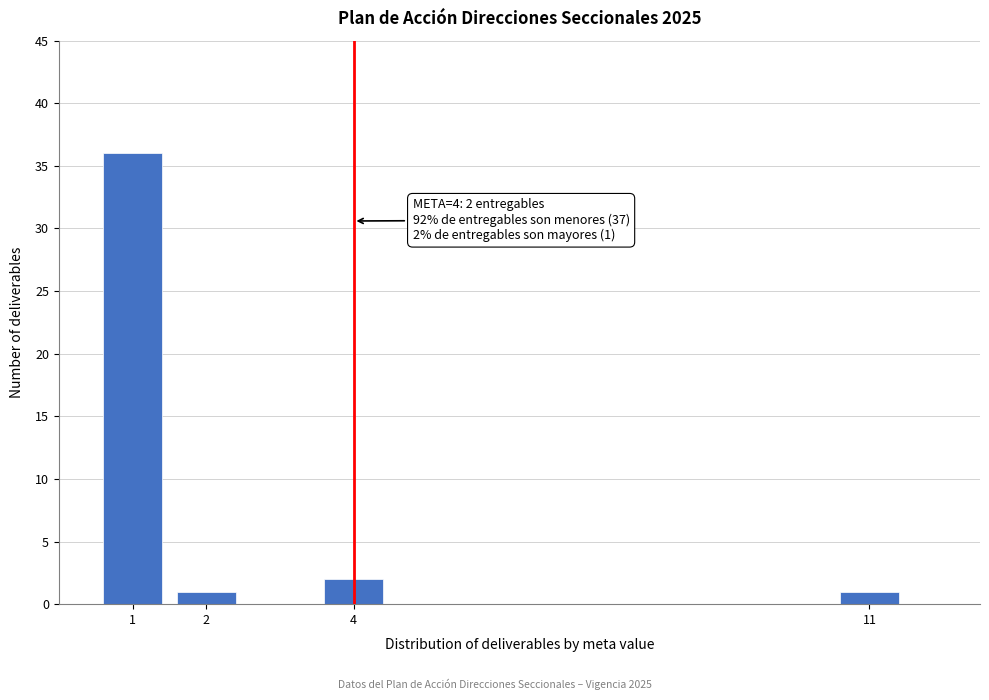

Reading left to right, extract all data points from this chart.

36	1	2	1